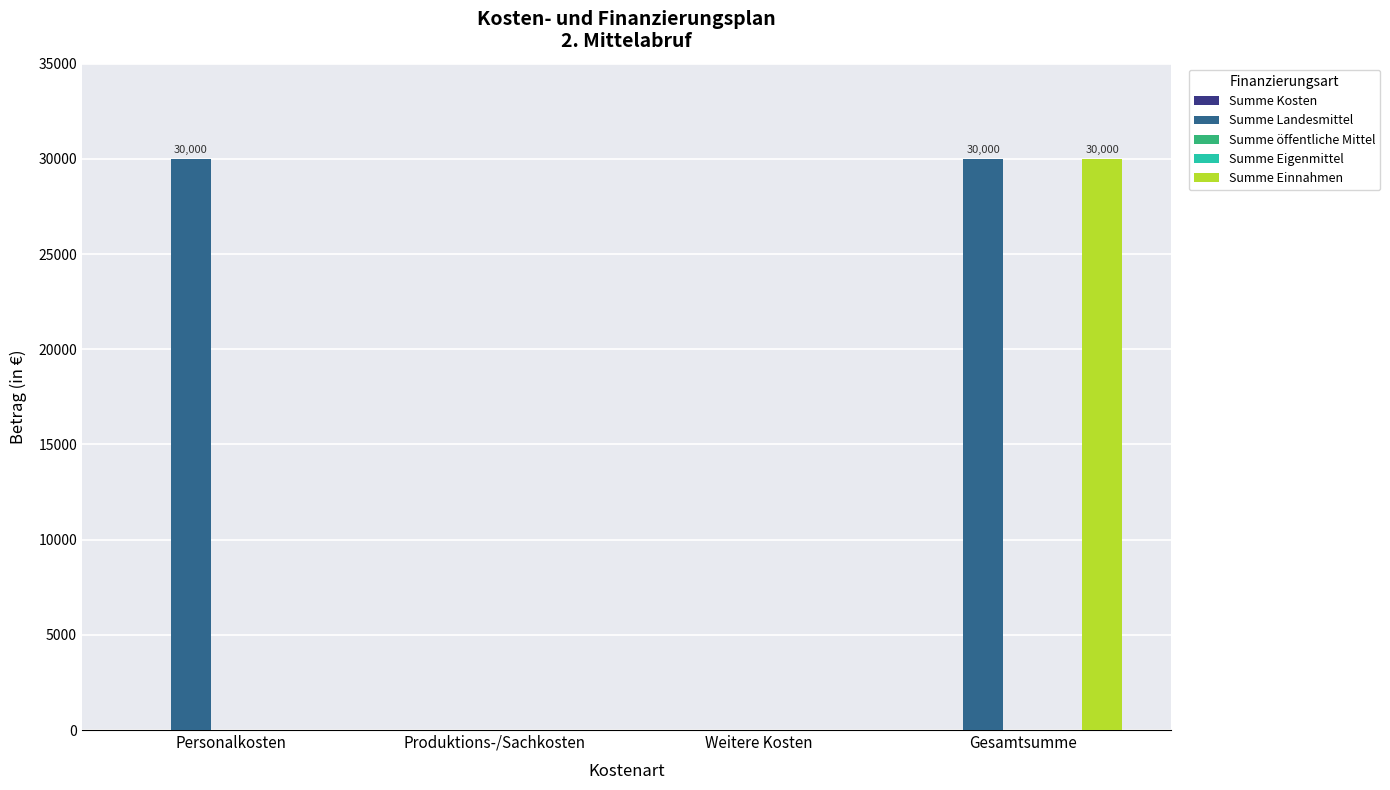

How many groups of bars are there?

4